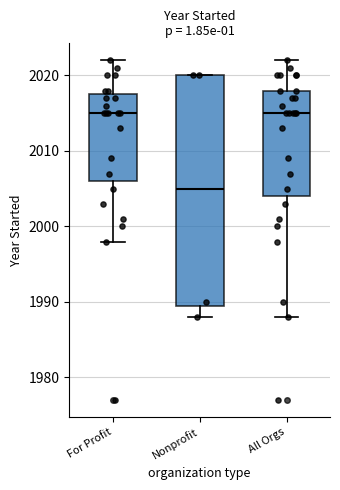

Comparing the boxes themselves (not the whiskers), which one is the tallest?

Nonprofit